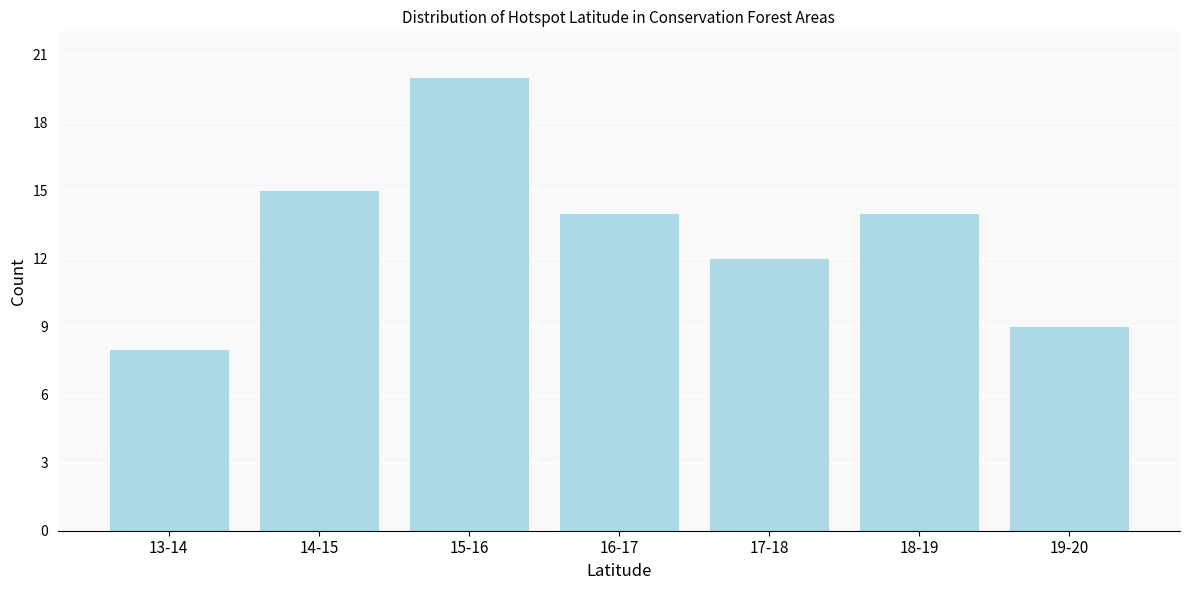

Reading right to left, extract all data points from this chart.

19-20=9	18-19=14	17-18=12	16-17=14	15-16=20	14-15=15	13-14=8